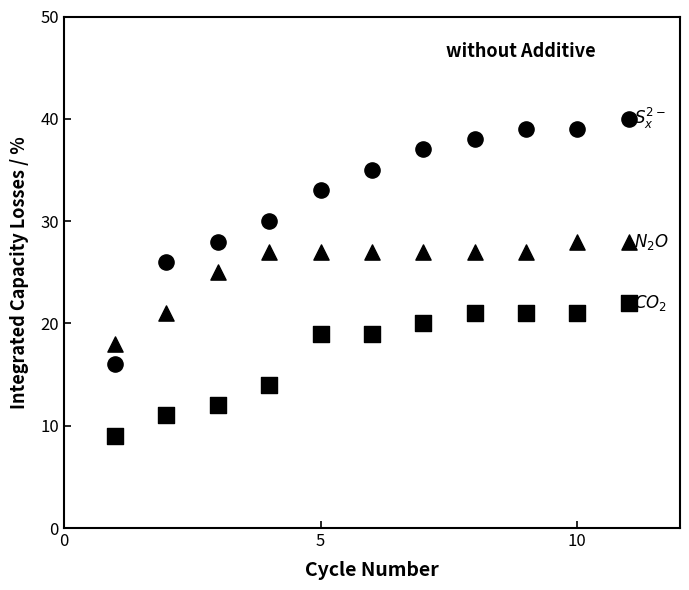

Count the number of points in this scatter plot.

33